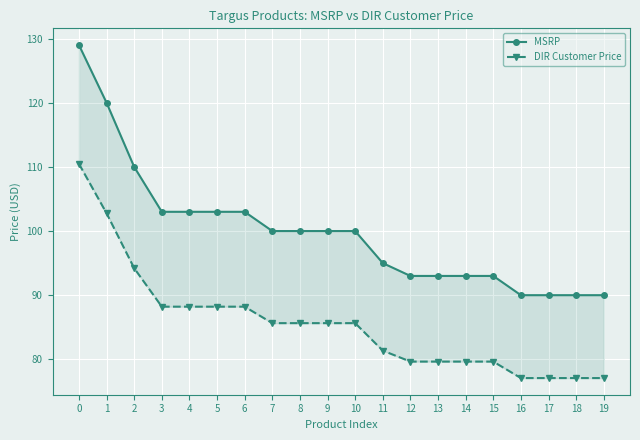

What is the difference between the highest and lowest values at 9?

14.4